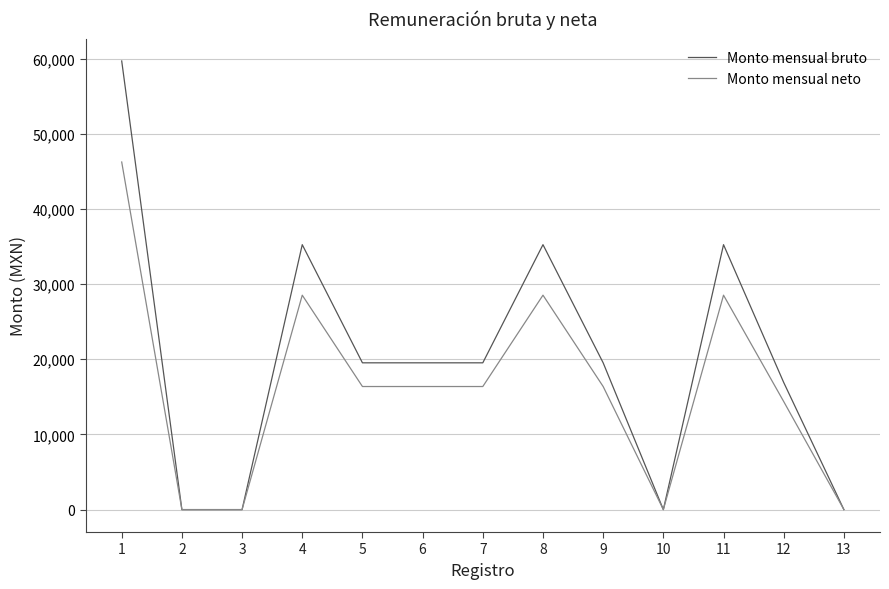

What is the maximum value for Monto mensual bruto?

59687